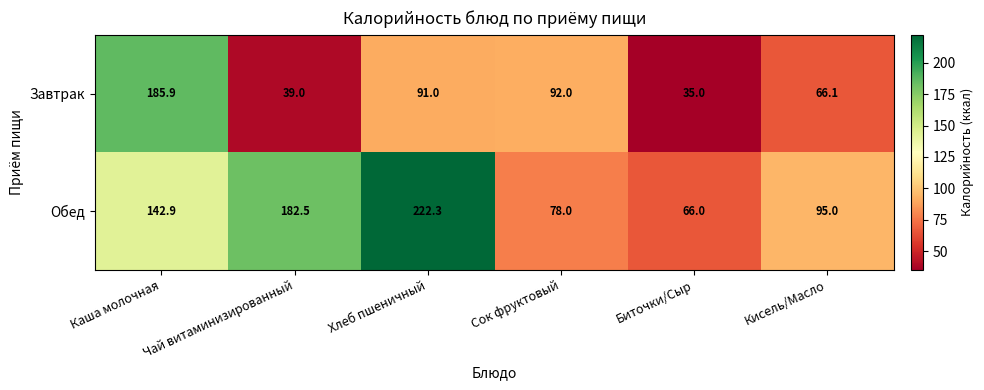

At which category is the sum across all series the highest?

Каша молочная